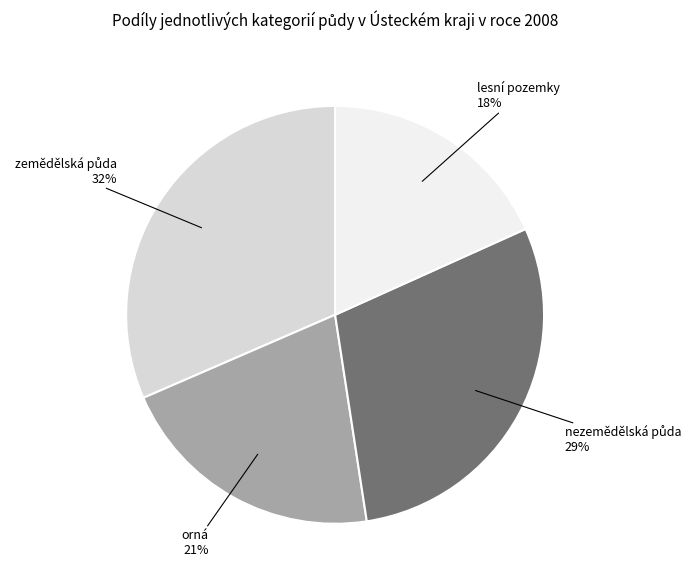

True or false: orná accounts for 10% of the total.

False